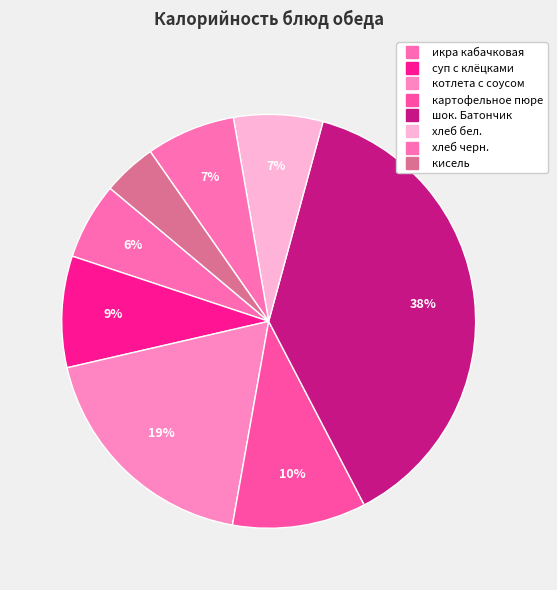

How many segments does this pie chart have?

8